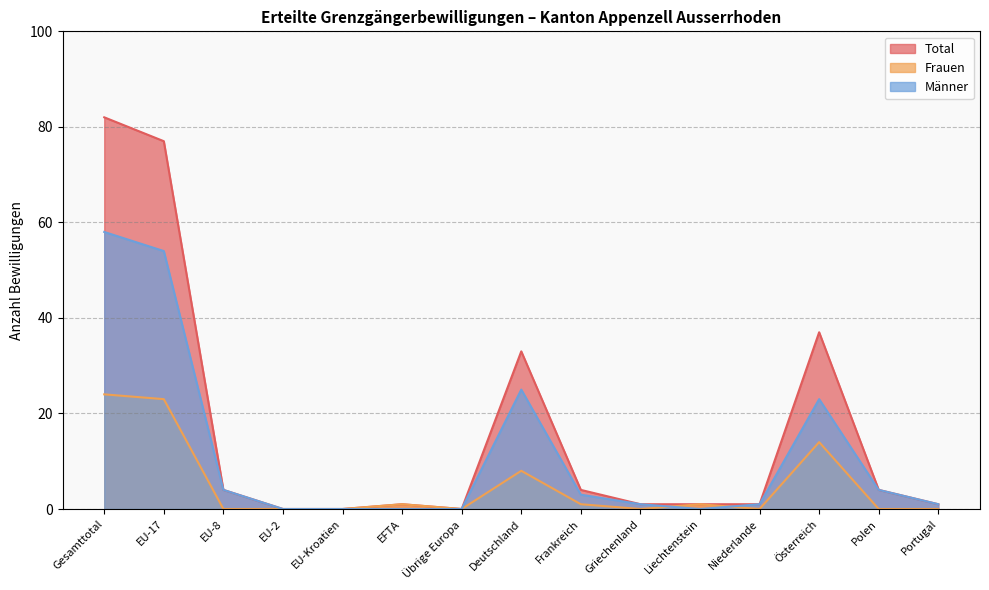

Which has a higher value, Polen or Portugal?

Polen